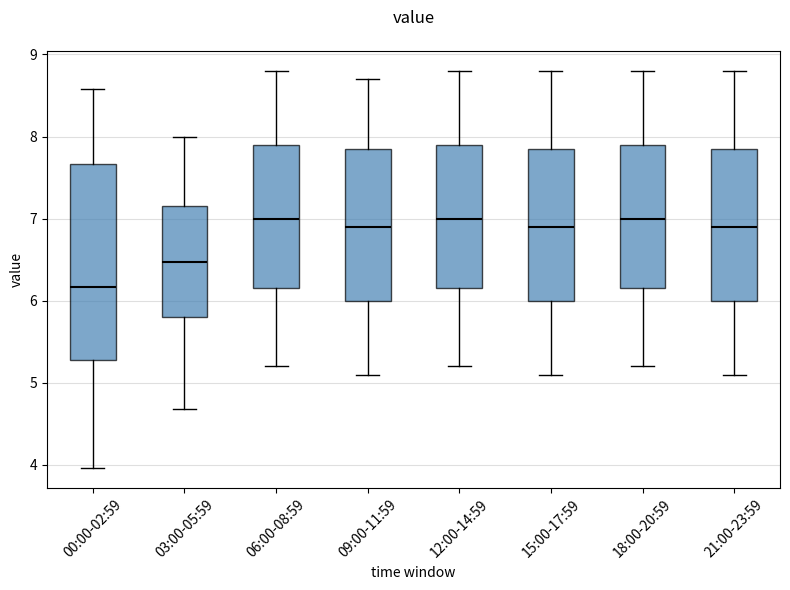

Reading left to right, read every box against the y-axis: the position of its median line, the range the box covers, and the ends of its whiskers. The values are not printed on the chart, so give them approximately, as read against the axis.

00:00-02:59: median 6.2, box 5.3 to 7.7, whiskers 4.0 to 8.6
03:00-05:59: median 6.5, box 5.8 to 7.2, whiskers 4.7 to 8.0
06:00-08:59: median 7.0, box 6.2 to 7.9, whiskers 5.2 to 8.8
09:00-11:59: median 6.9, box 6.0 to 7.9, whiskers 5.1 to 8.7
12:00-14:59: median 7.0, box 6.2 to 7.9, whiskers 5.2 to 8.8
15:00-17:59: median 6.9, box 6.0 to 7.9, whiskers 5.1 to 8.8
18:00-20:59: median 7.0, box 6.2 to 7.9, whiskers 5.2 to 8.8
21:00-23:59: median 6.9, box 6.0 to 7.9, whiskers 5.1 to 8.8